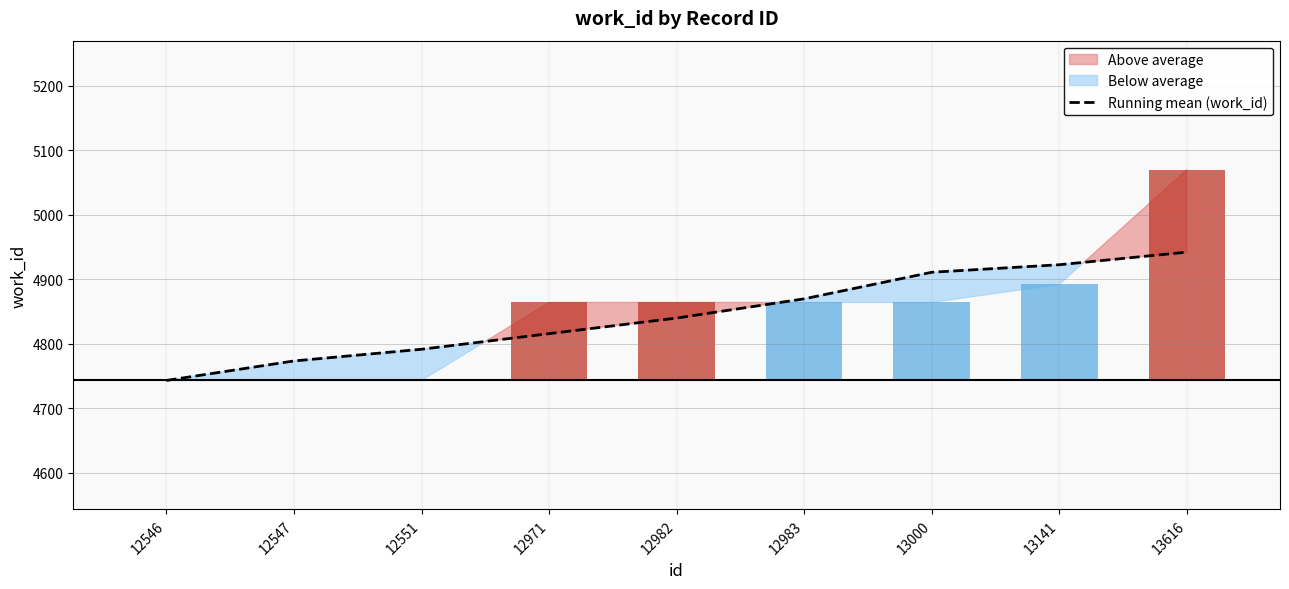

Rank the categories by value from highest to lowest.

13616, 13141, 13000, 12983, 12982, 12971, 12551, 12547, 12546